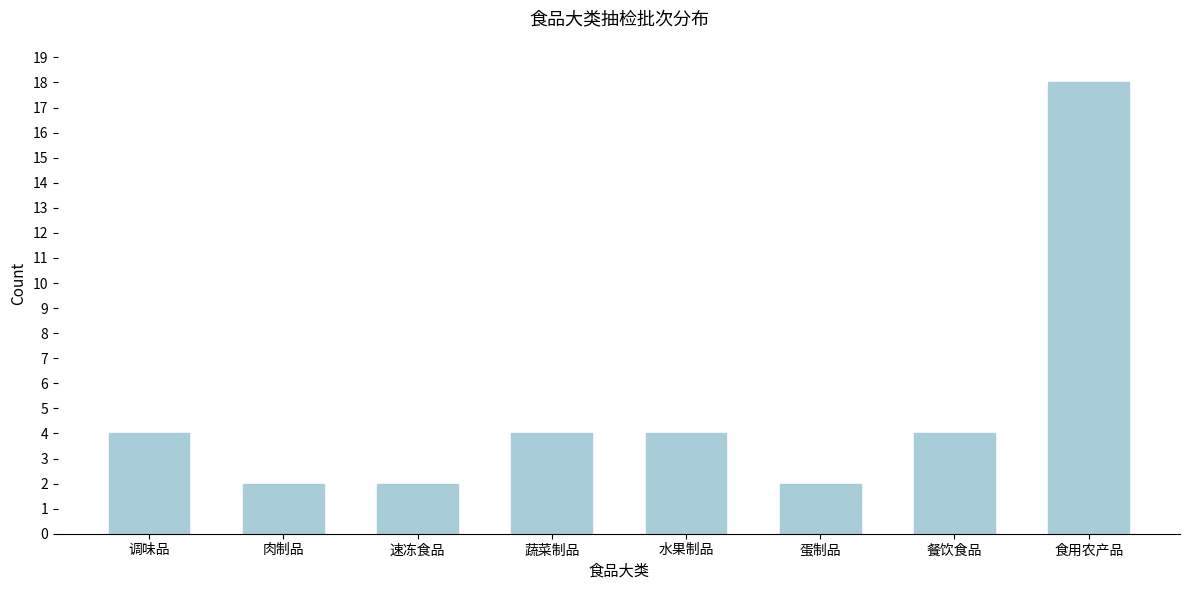

Reading right to left, transcribe all the data shown in this chart.

18	4	2	4	4	2	2	4